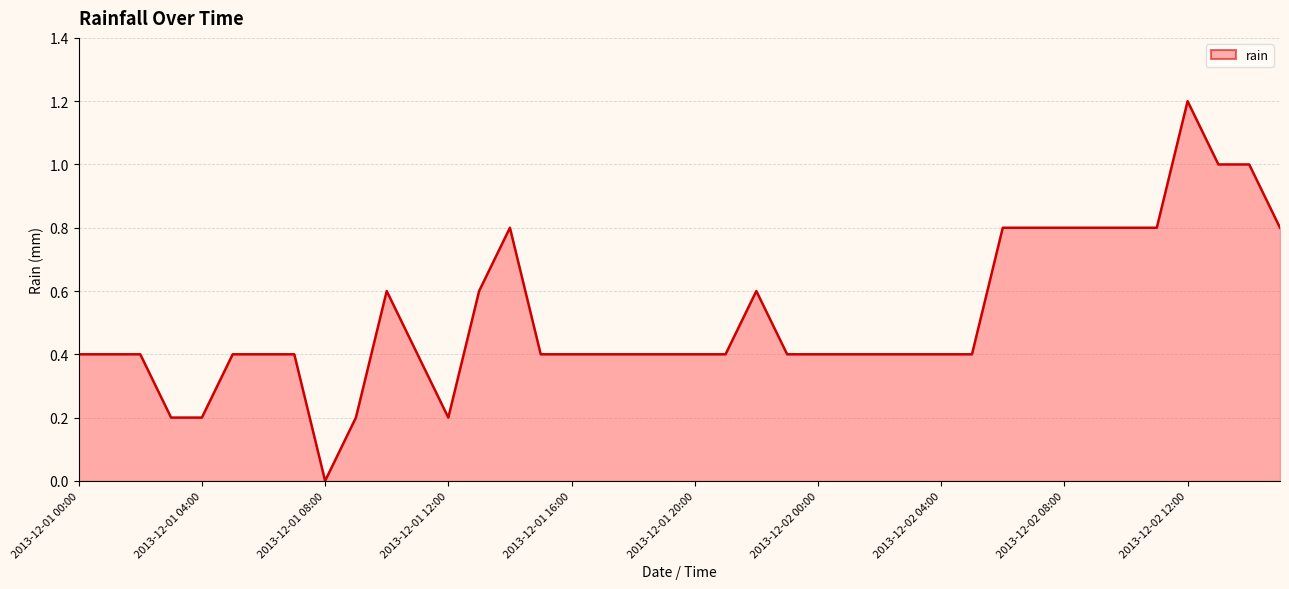

What is the maximum value shown in the chart?

1.2